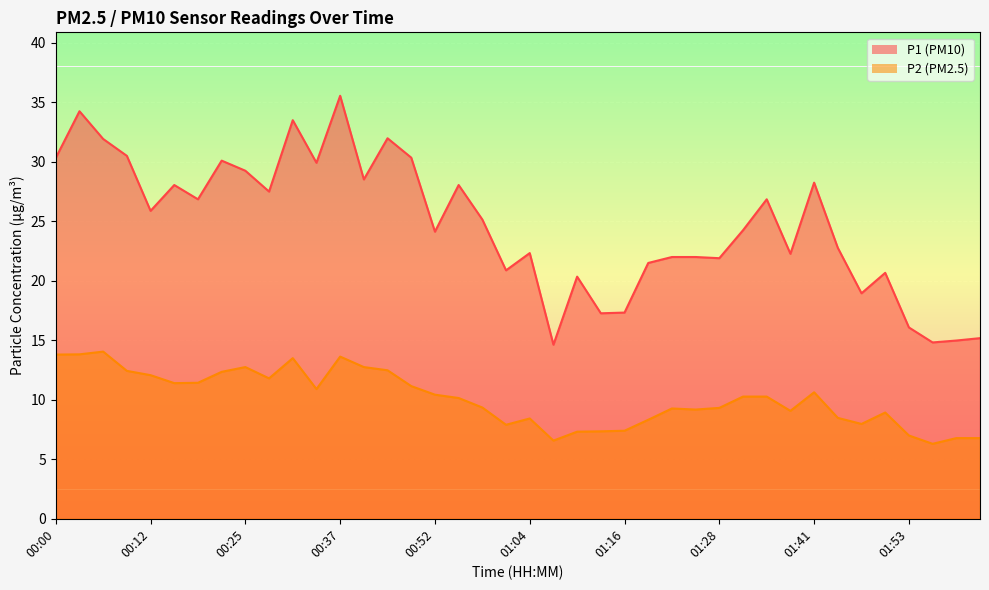

The value of P2 at 00:52 is 10.4. True or false?

True